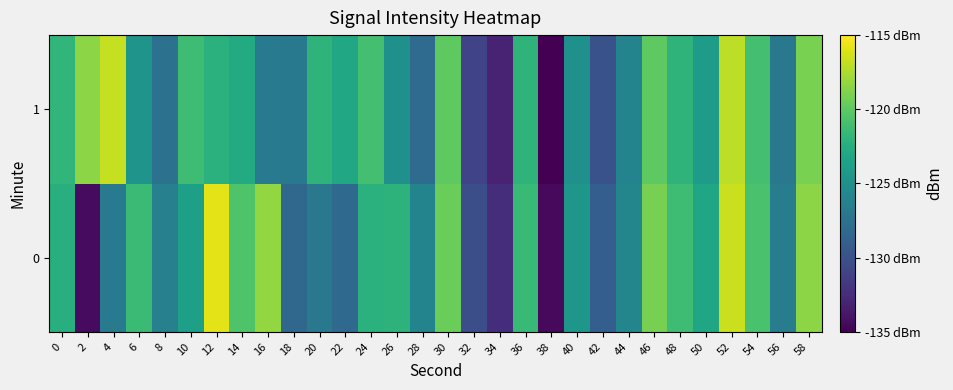

How many categories are shown in the chart?

30